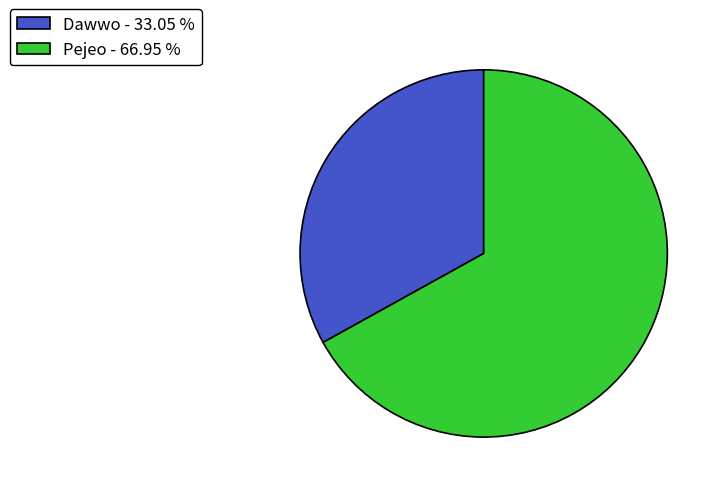

Is there a majority slice in this chart?

Yes